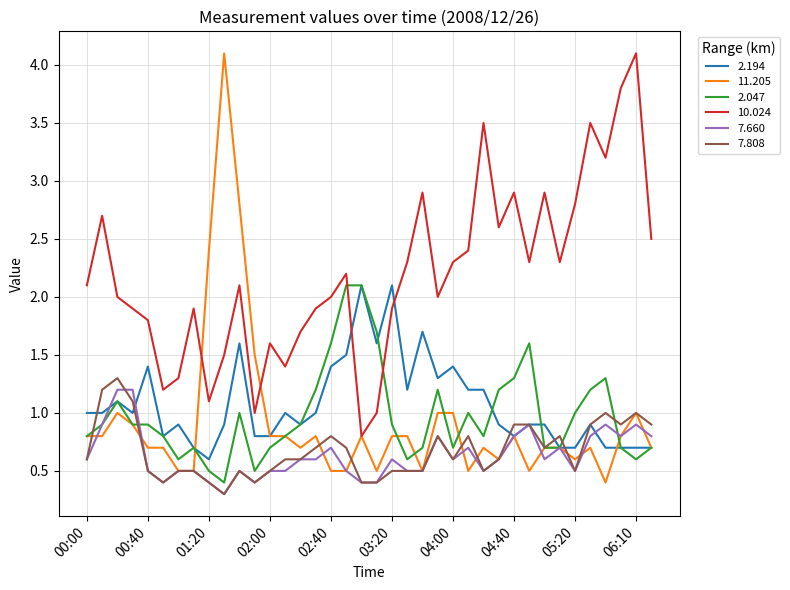

Which series has the largest range (max minus min)?

11.205